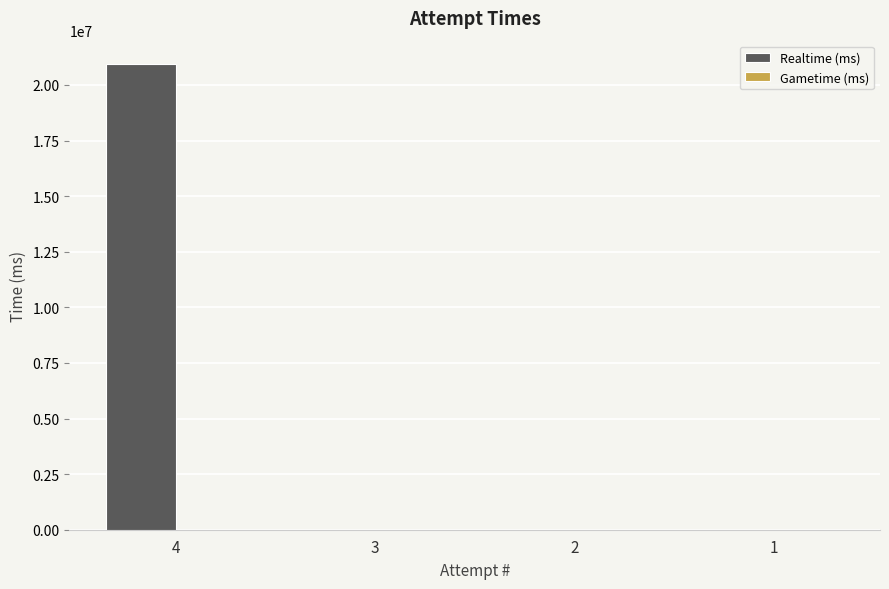

Reading right to left, what are all the values shown in this chart?

1=0	2=0	3=0	4=20945382